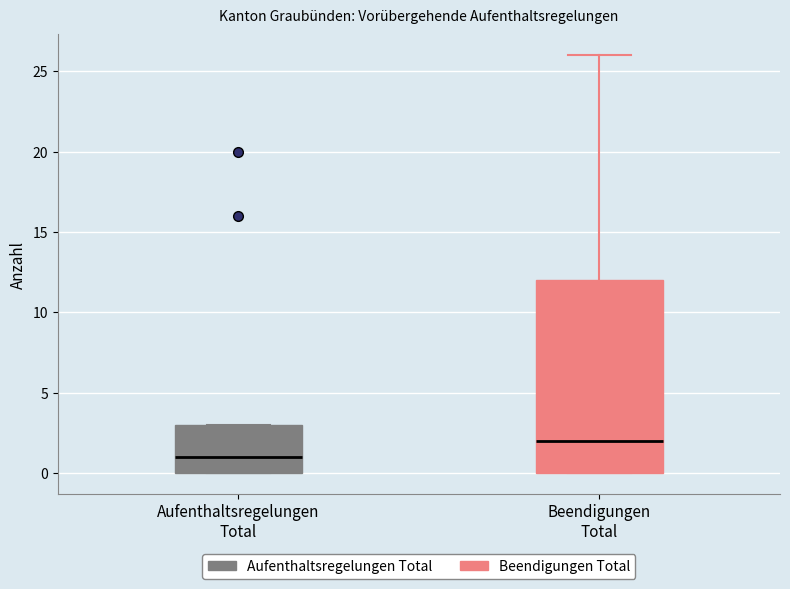

Reading left to right, read every box against the y-axis: the position of its median line, the range the box covers, and the ends of its whiskers. The values are not printed on the chart, so give them approximately, as read against the axis.

Aufenthaltsregelungen Total: median 1, box 0 to 3, whiskers 0 to 3
Beendigungen Total: median 2, box 0 to 12, whiskers 0 to 26